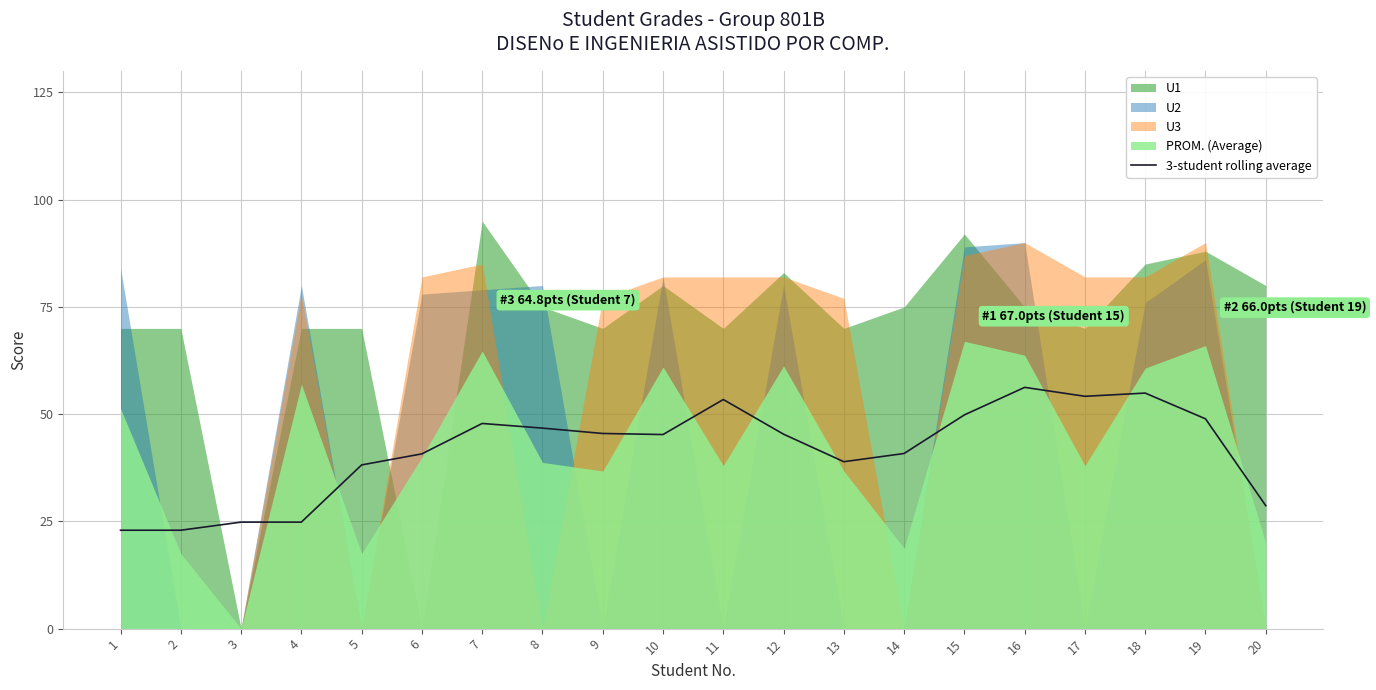

Where is the first local minimum?

10